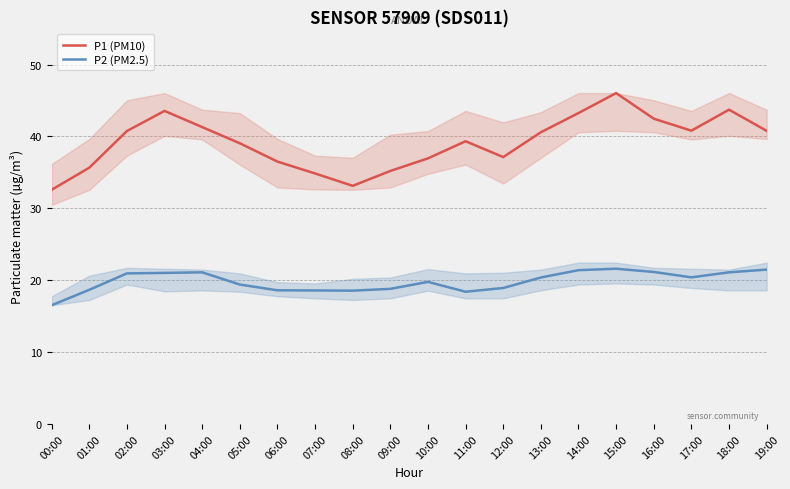

The value of P1 (PM10) at 01:00 is 35.6. True or false?

True